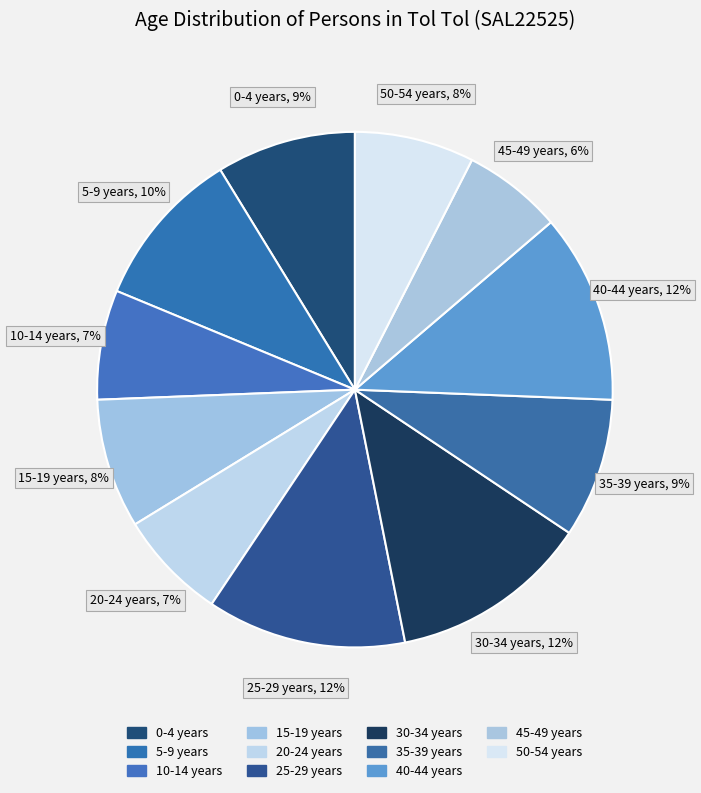

What percentage is the 15-19 years slice, to the nearest percent?

8%